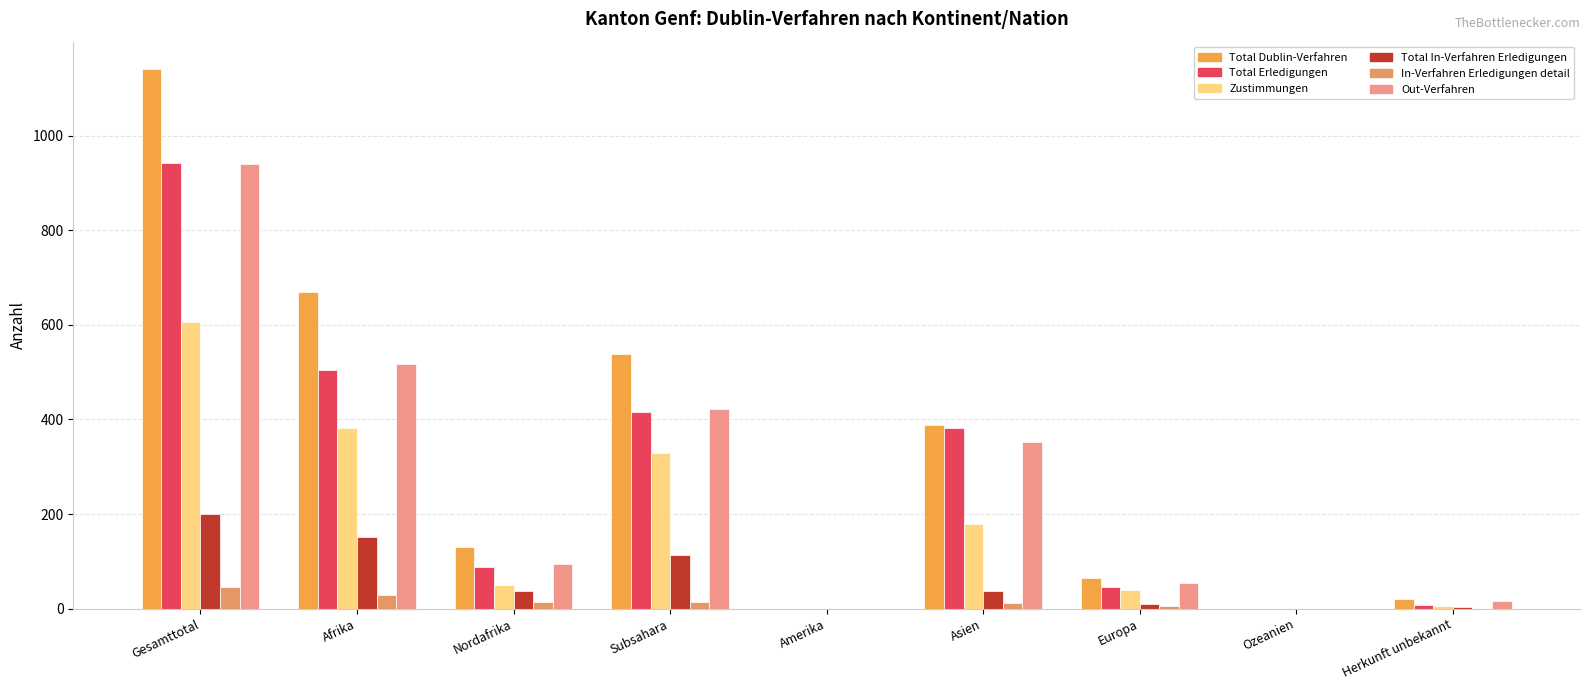

True or false: Out-Verfahren has a value of 940 at Gesamttotal.

True